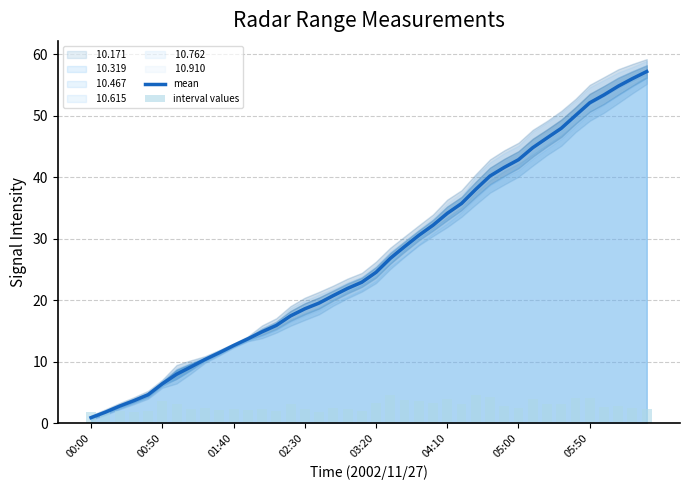

The interval values series shows 3.1 at 13. True or false?

False